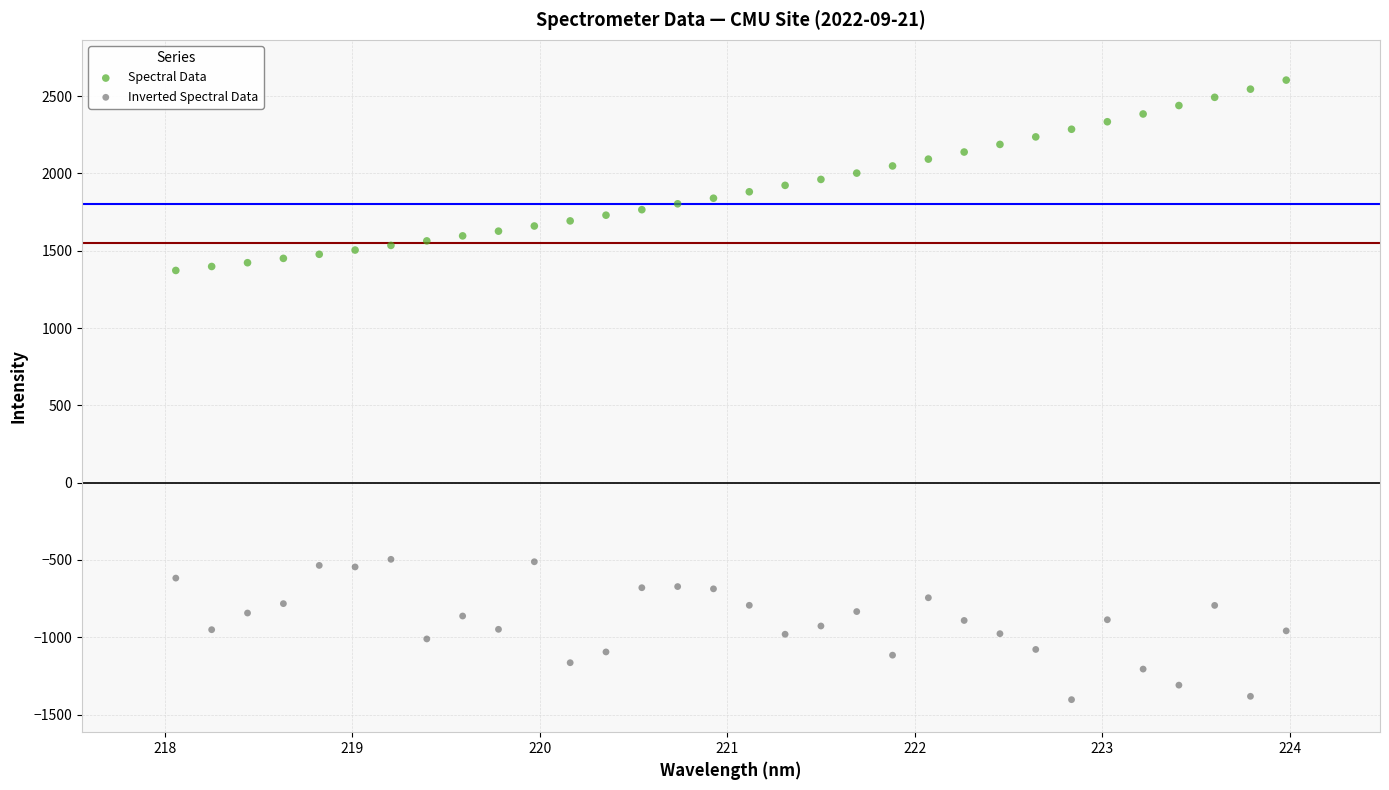

Which series contains the lowest Y value?

Inverted Spectral Data